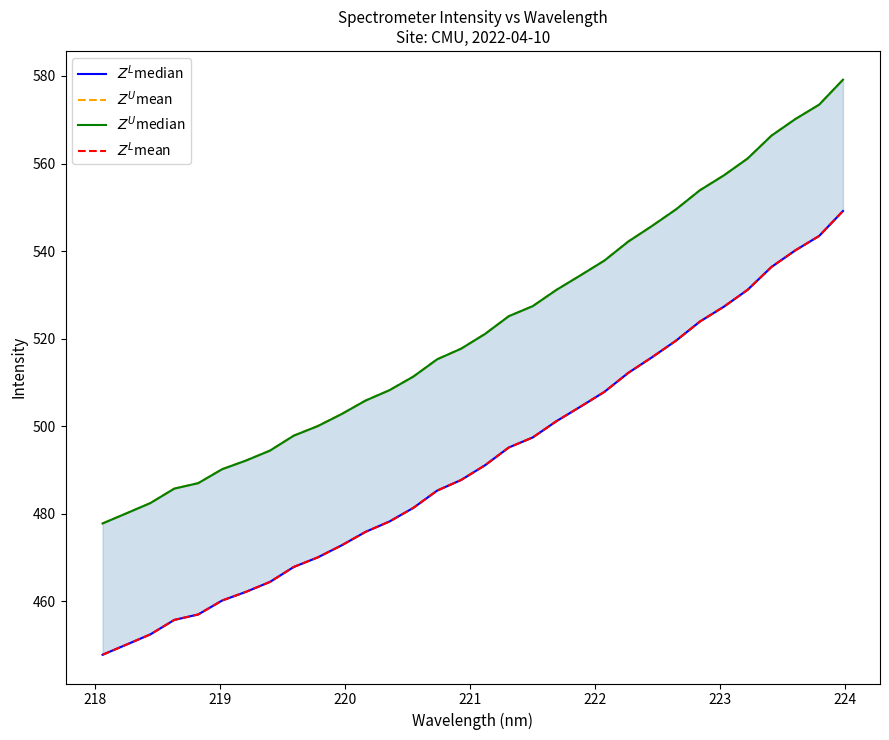

Is it true that $Z^U$median equals 117.4 at 11?

False